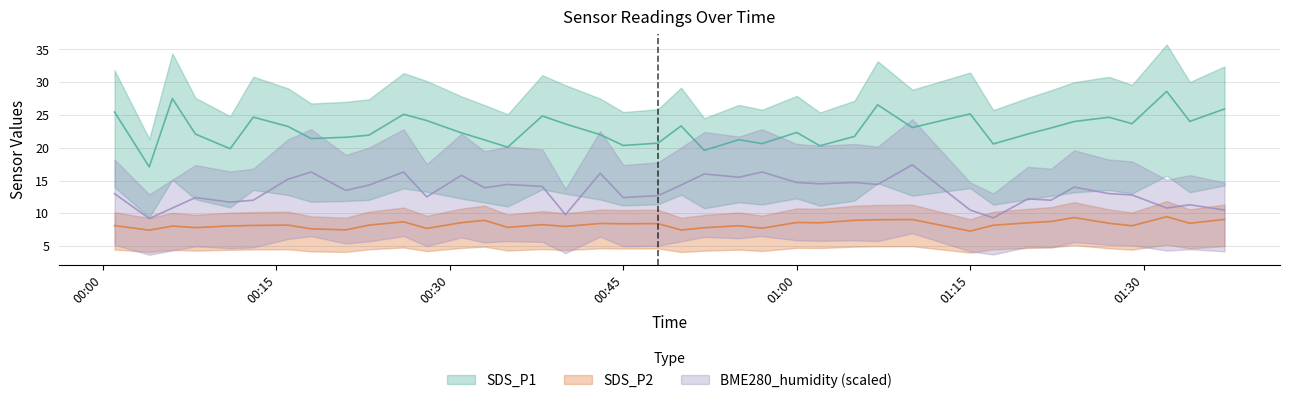

True or false: BME280_humidity and SDS_P2 intersect in this chart.

False